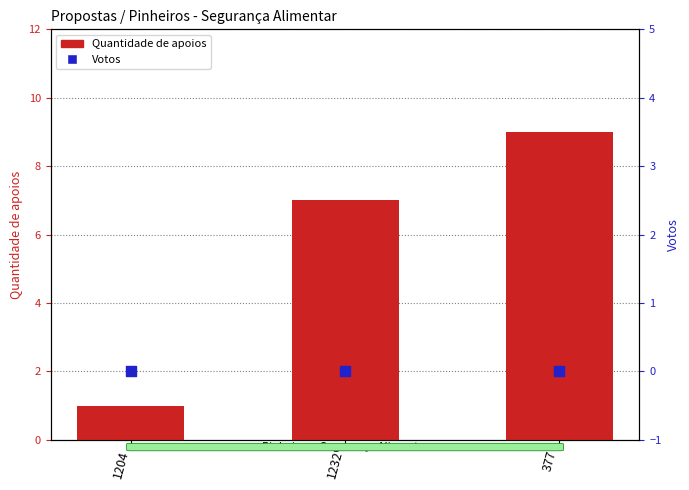

What are all the series names shown in the legend?

Quantidade de apoios, Votos